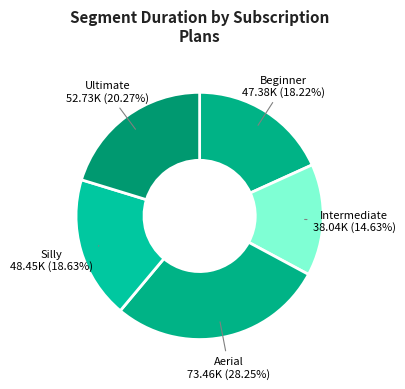

How much of the chart is everything except Aerial?

71.8%